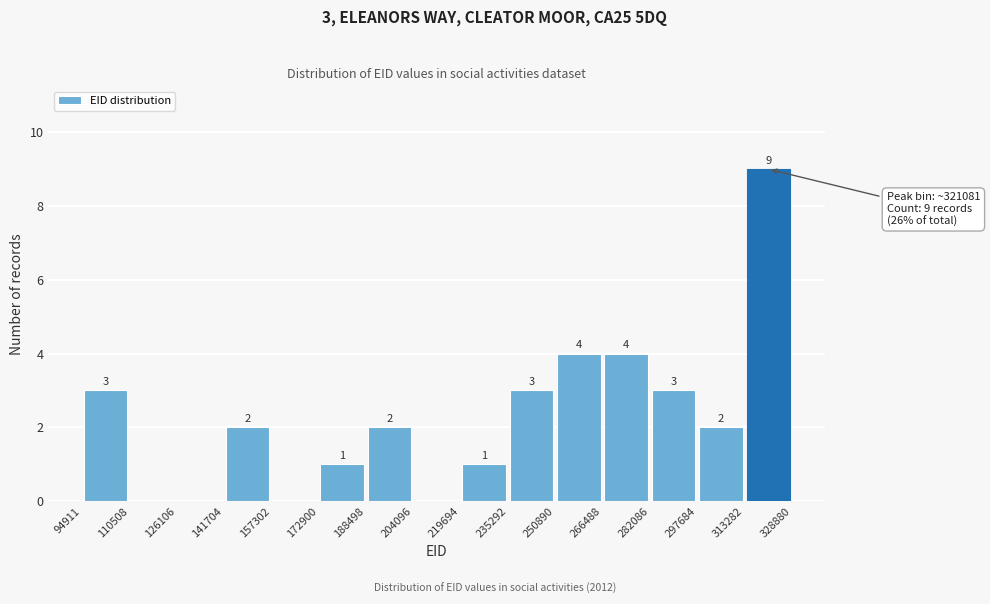

Which range on the x-axis has the tallest bar?

313282 to 328880